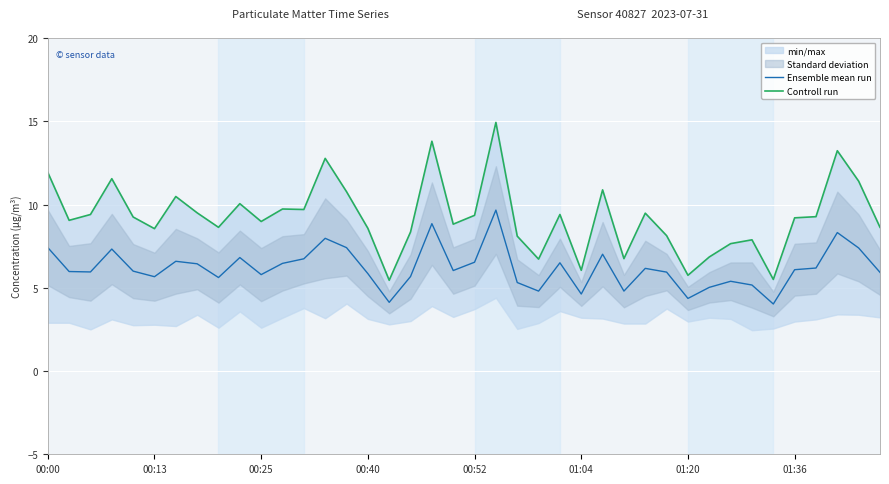

What is the greatest value displayed?

14.9